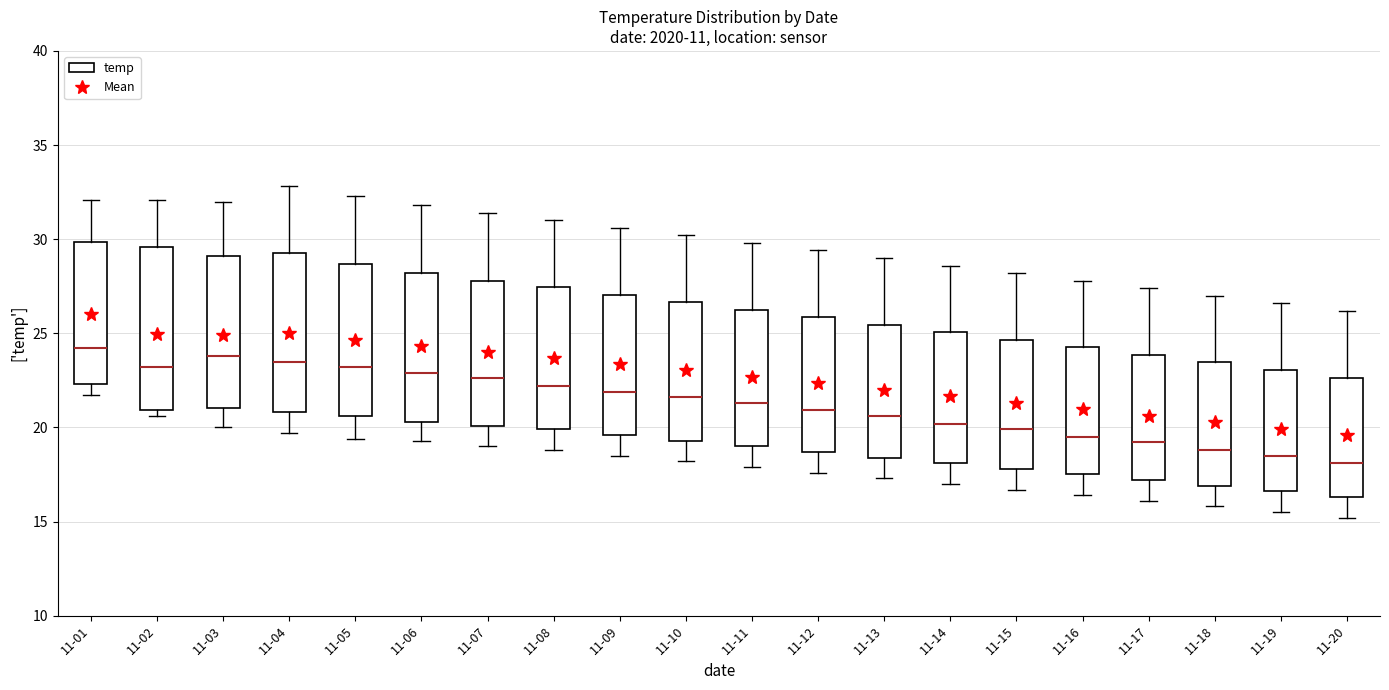

Where is the lower edge of the box for 11-17 on the y-axis? The values are not printed on the chart, so give them approximately, as read against the axis.

17.0